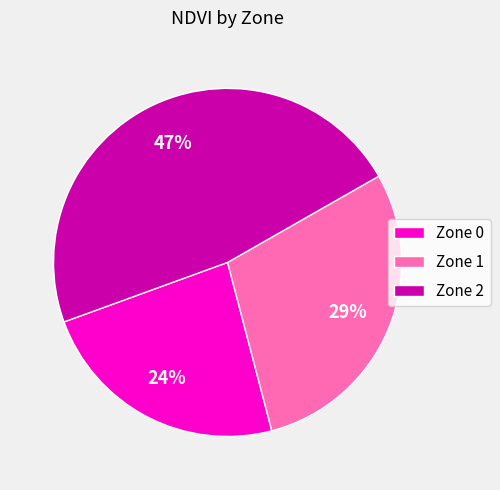

What is the smallest slice in the pie chart?

Zone 0